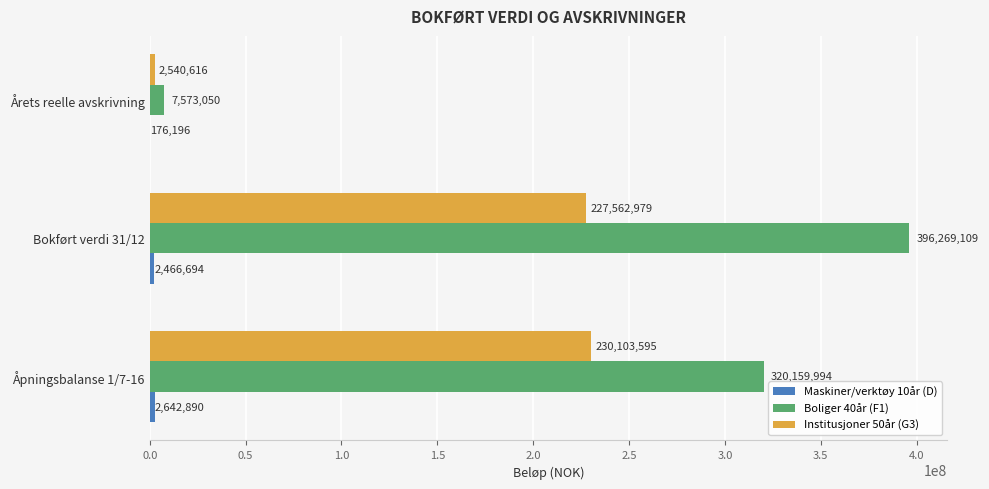

Is the value of Institusjoner 50år (G3) at Bokført verdi 31/12 greater than the value of Boliger 40år (F1) at Bokført verdi 31/12?

No